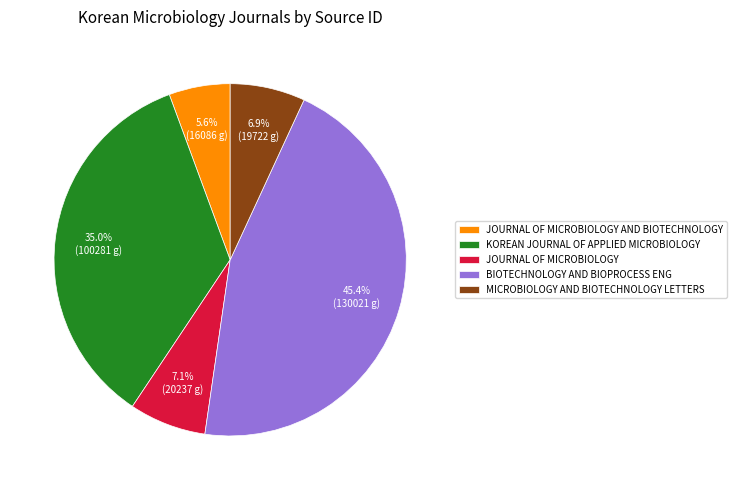

Does BIOTECHNOLOGY AND BIOPROCESS ENG account for over 50% of the chart?

No